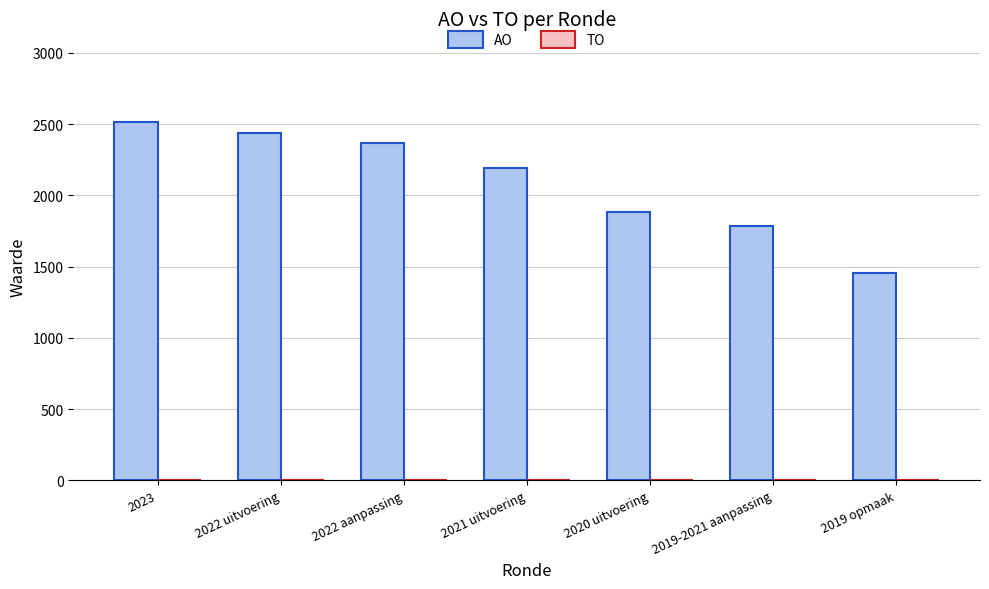

What is the change in value from 2021 uitvoering to 2019-2021 aanpassing?

-405